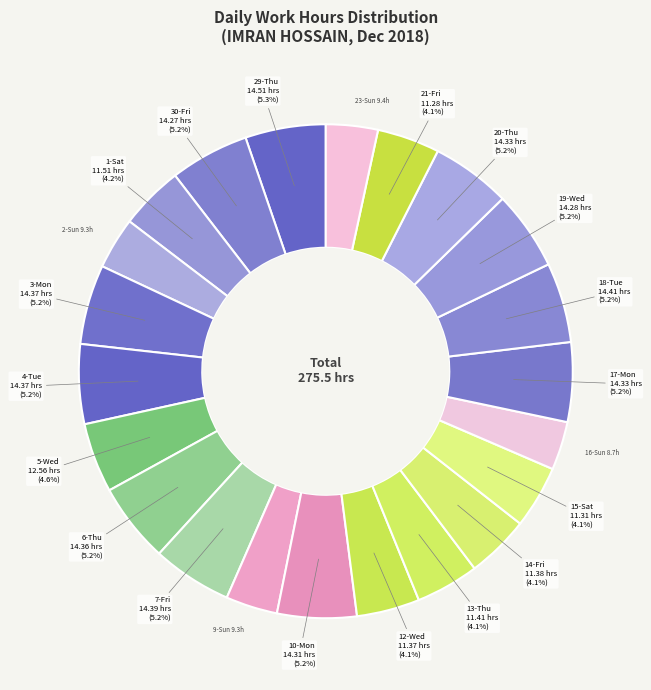

Is there any slice that represents more than half of the pie?

No